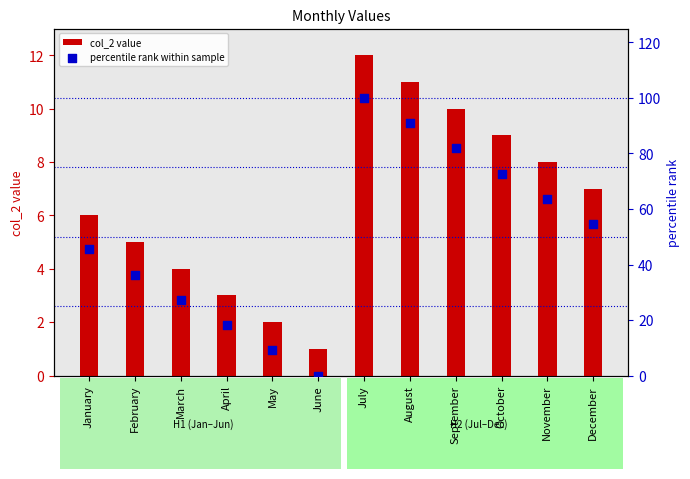

What is the total value across all series at April?

21.2